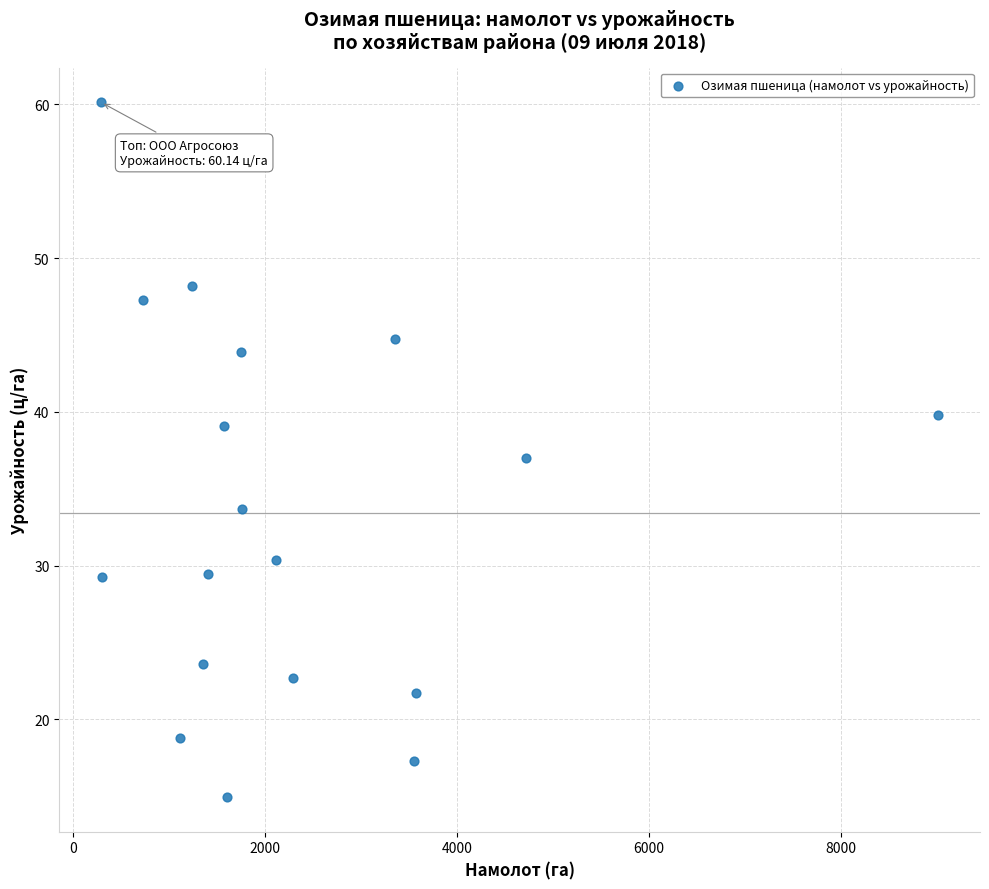

What is the range of X values (max minus min)?

8720.0